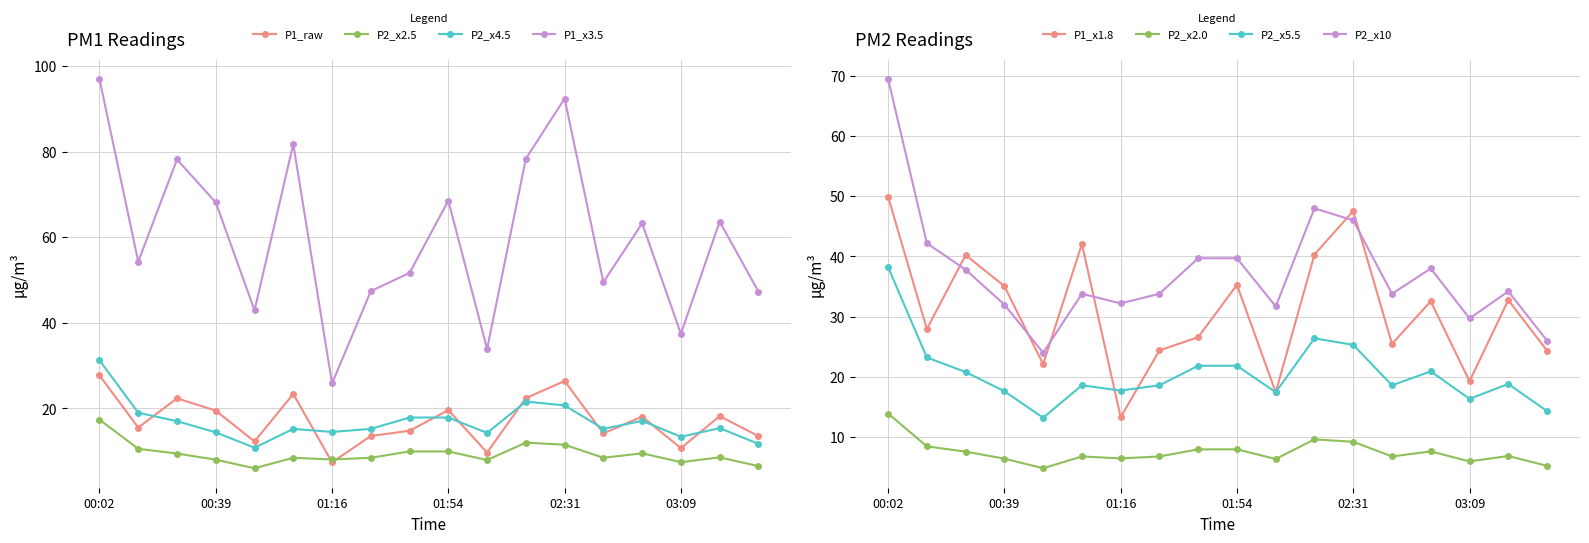

Is it true that P1 equals 13.5 at 03:34?

True